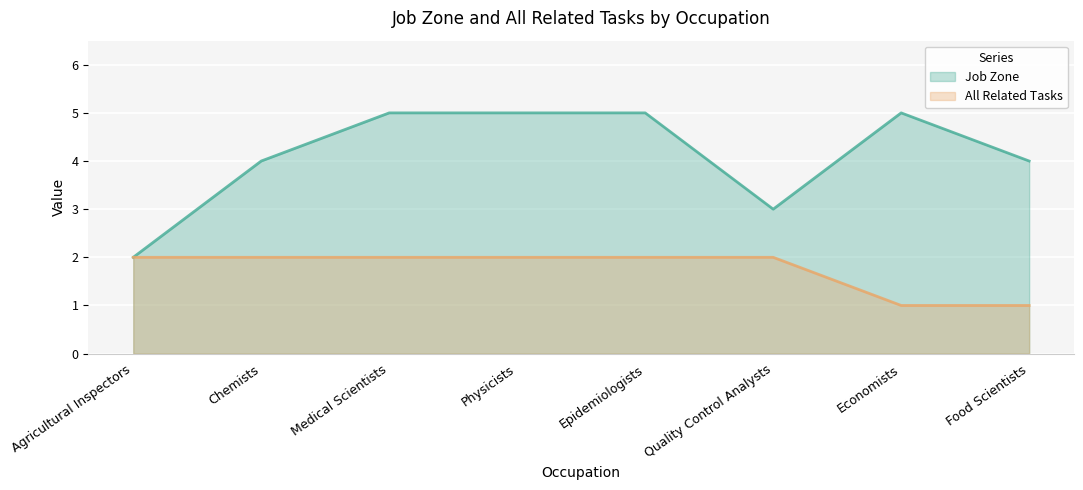

At which category is the sum across all series the highest?

Medical Scientists